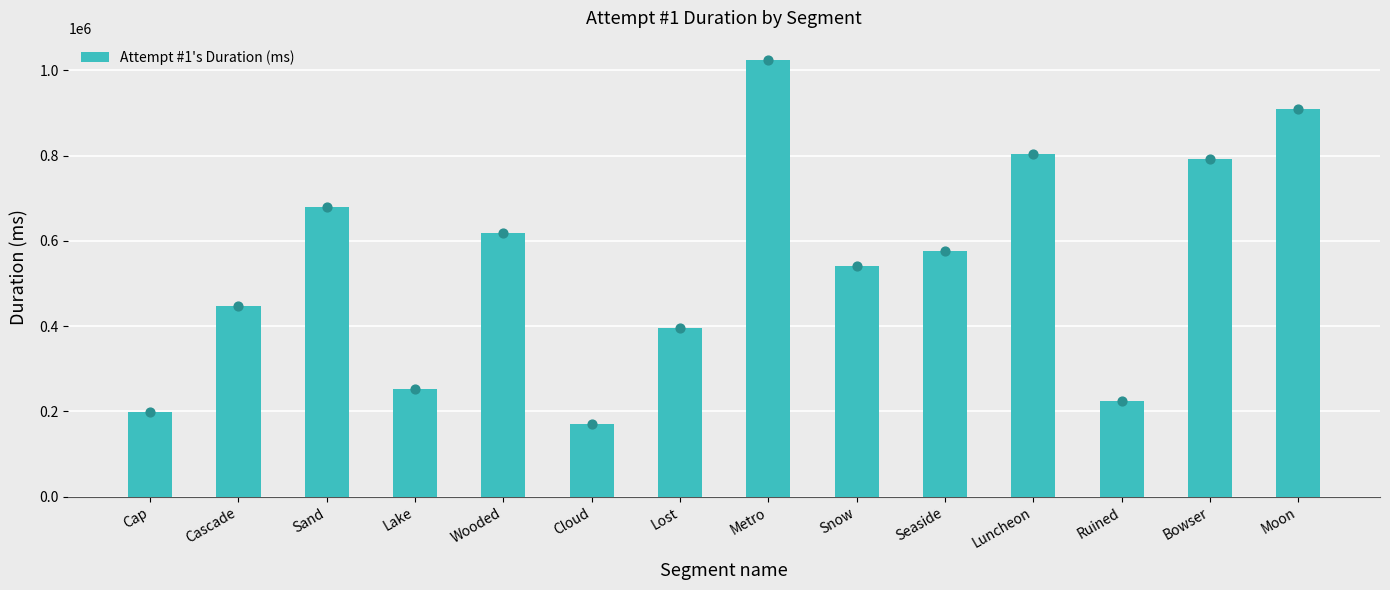

What is the change in value from Cloud to Seaside?

+406321